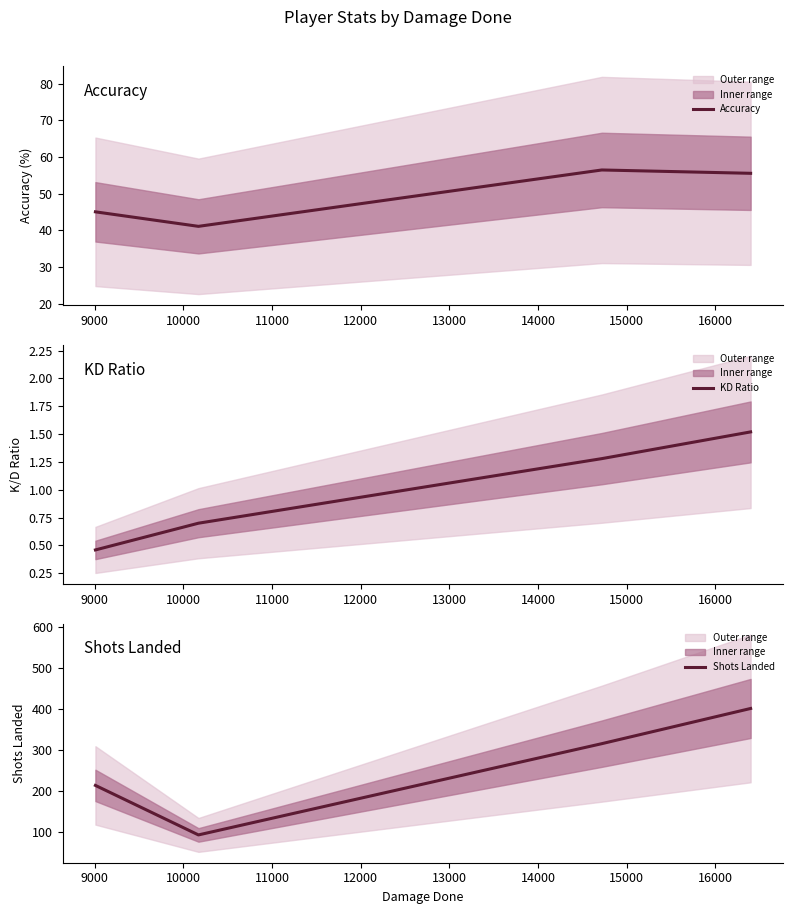

How many interior local valleys does the Accuracy series have?

1